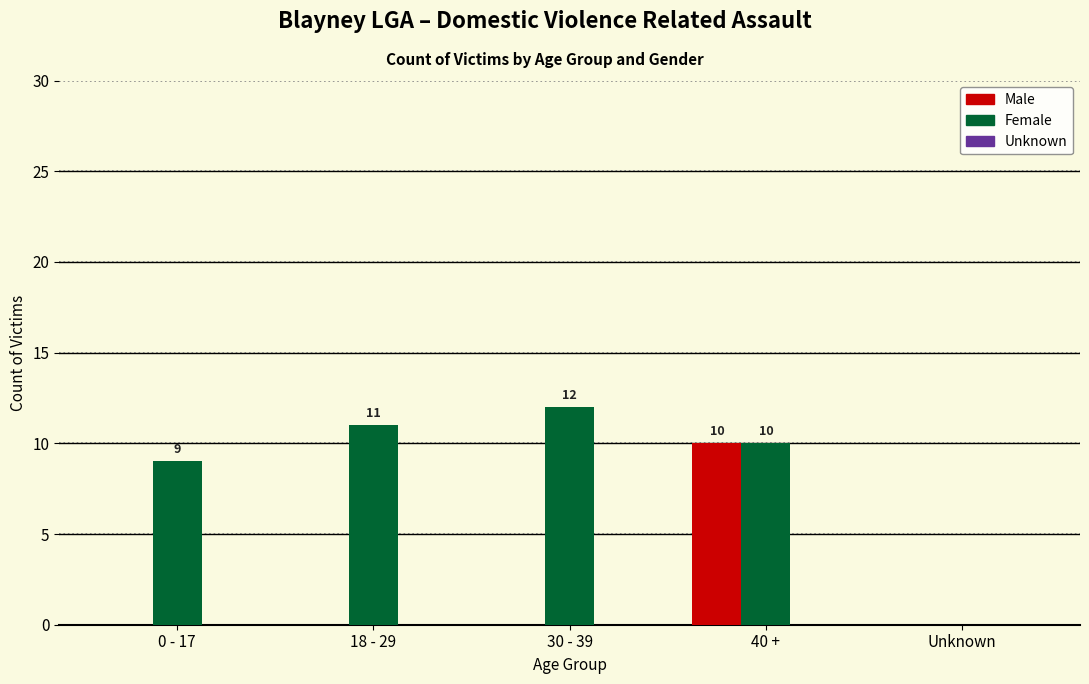

At which category is the sum across all series the highest?

40 +